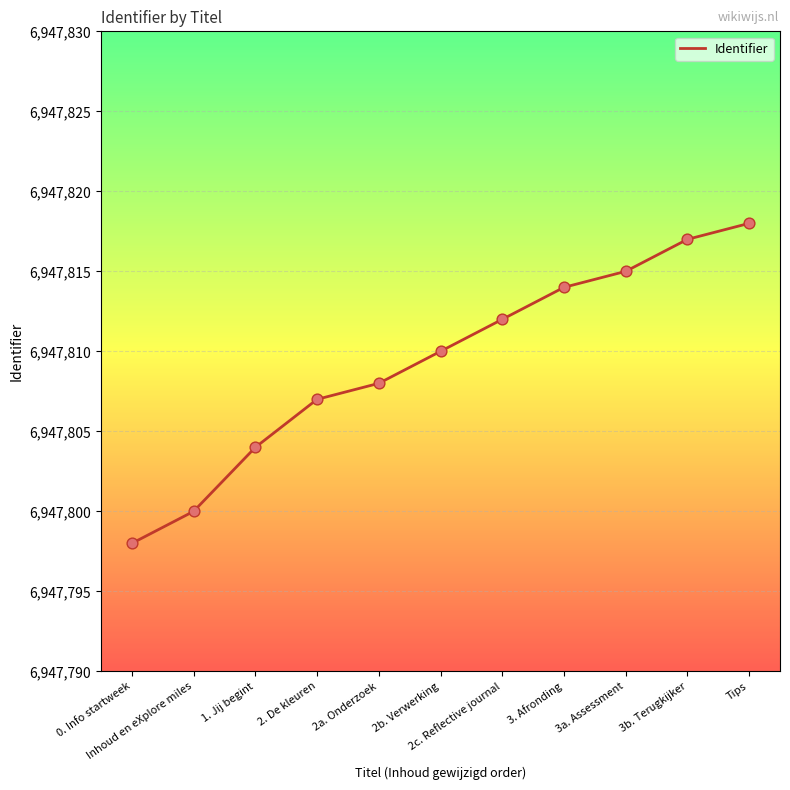

What is the change in value from 2c. Reflective journal to 3b. Terugkijker?

+5